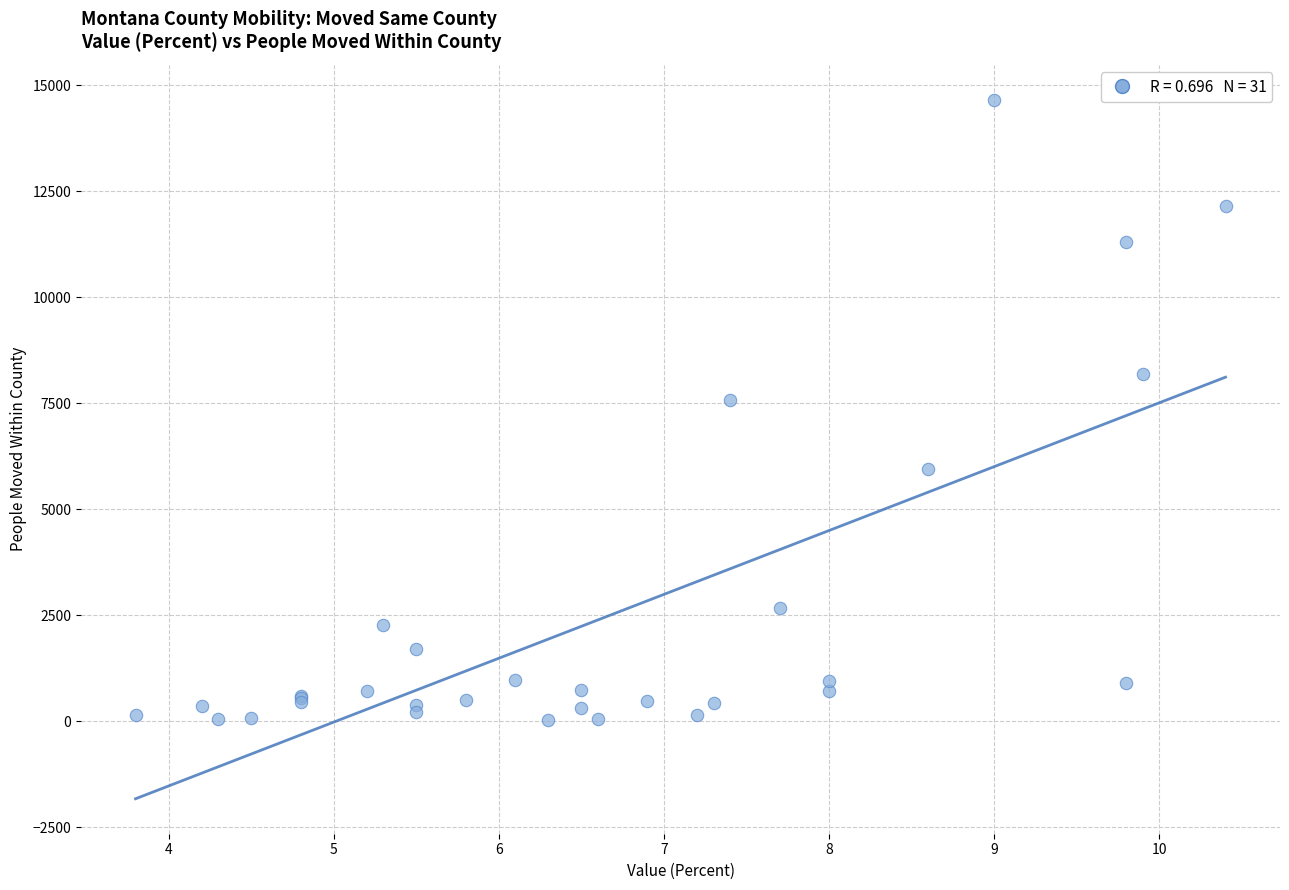

What Y value in the scatter plot is closest to 7340?

7582